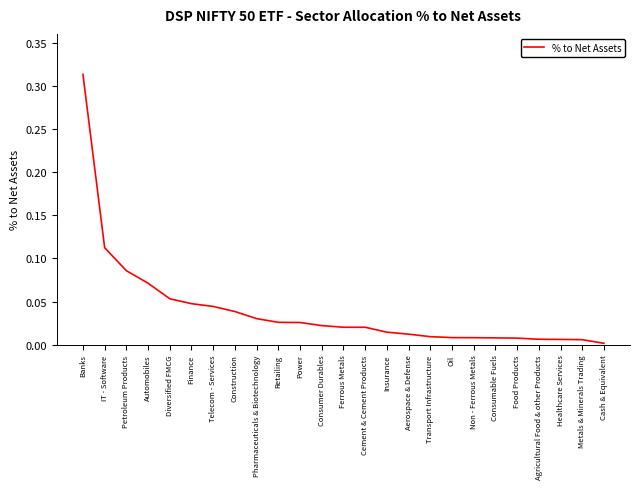

How many lines are shown in the chart?

1